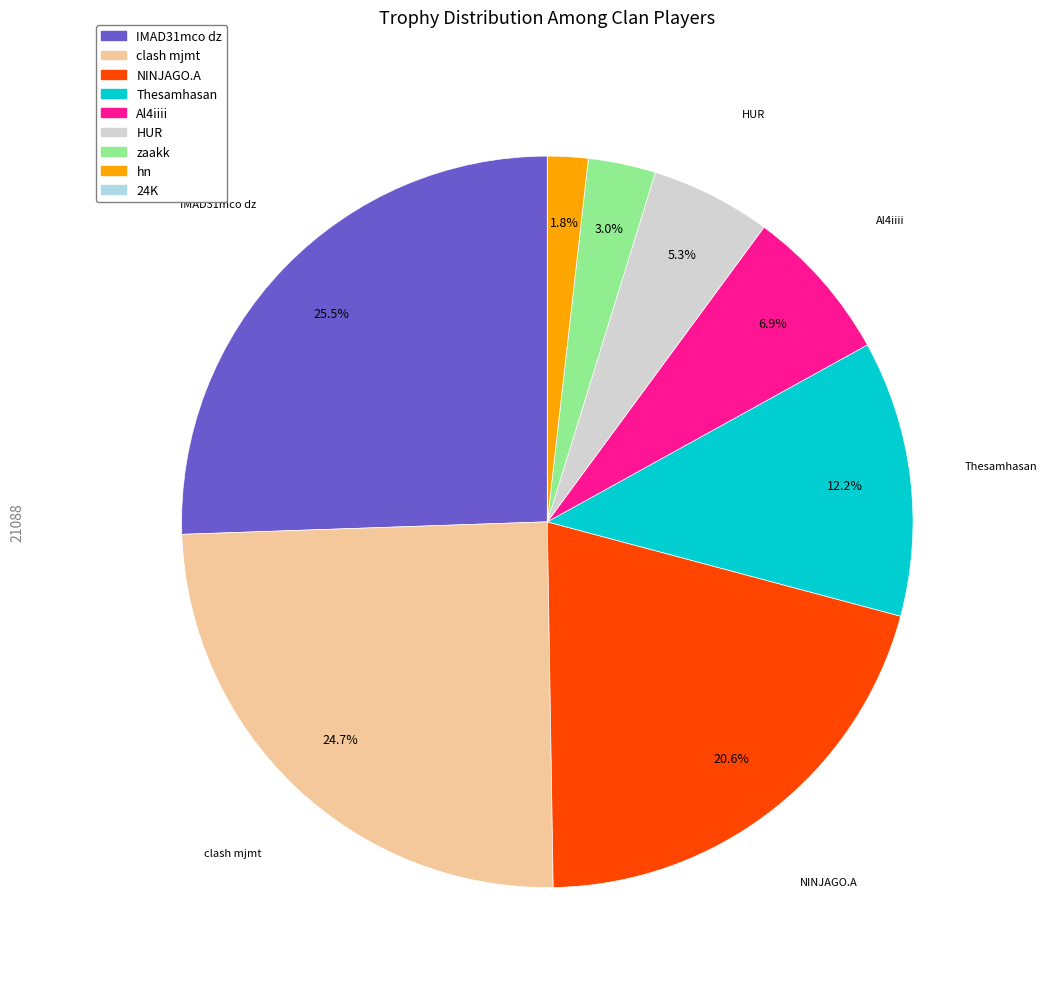

What is the largest slice in the pie chart?

IMAD31mco dz